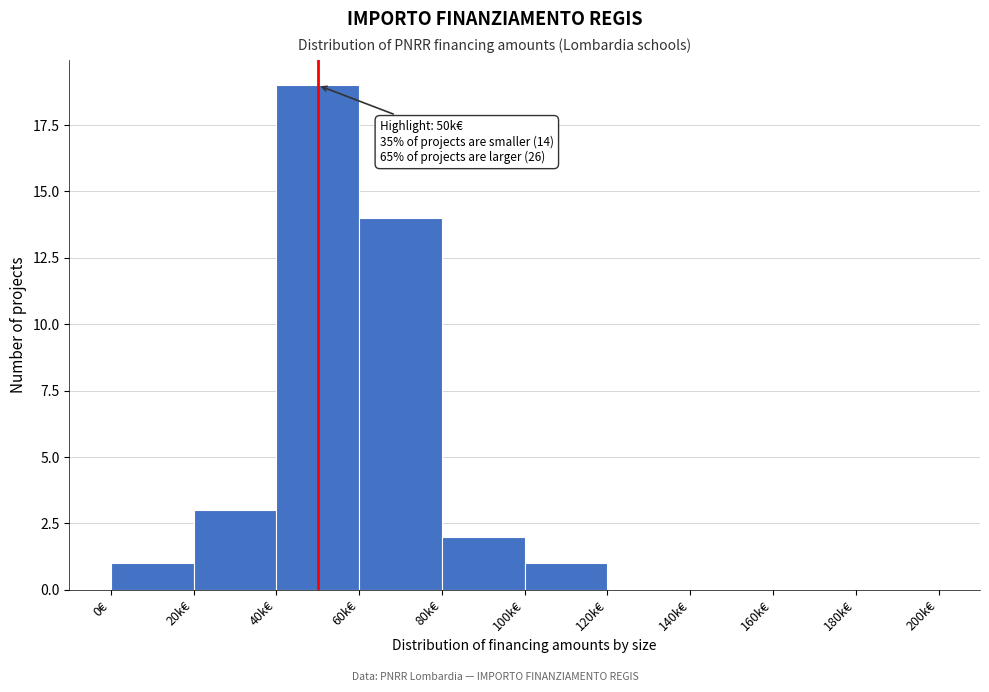

Reading left to right, list all the values displayed in this chart.

0€=1	20k€=3	40k€=19	60k€=14	80k€=2	100k€=1	120k€=0	140k€=0	160k€=0	180k€=0